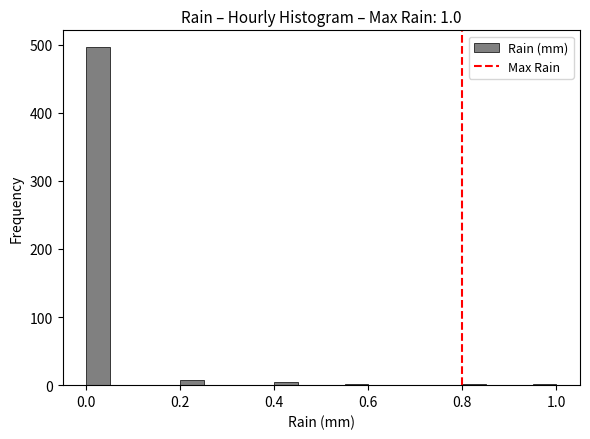

Read against the x-axis, roughly where is the centre of the tallest bar?

0.02